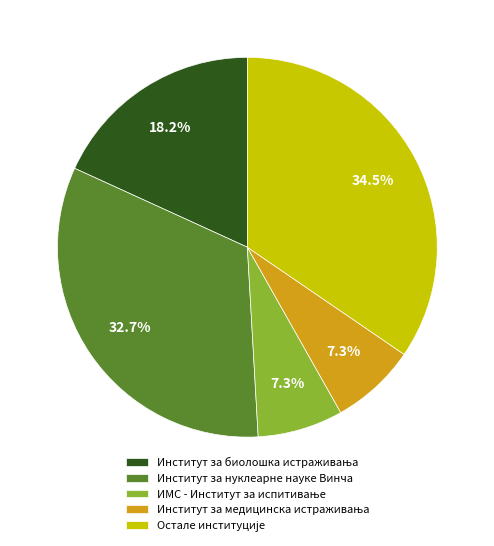

What percentage is NOT represented by Институт за нуклеарне науке Винча?

67.3%